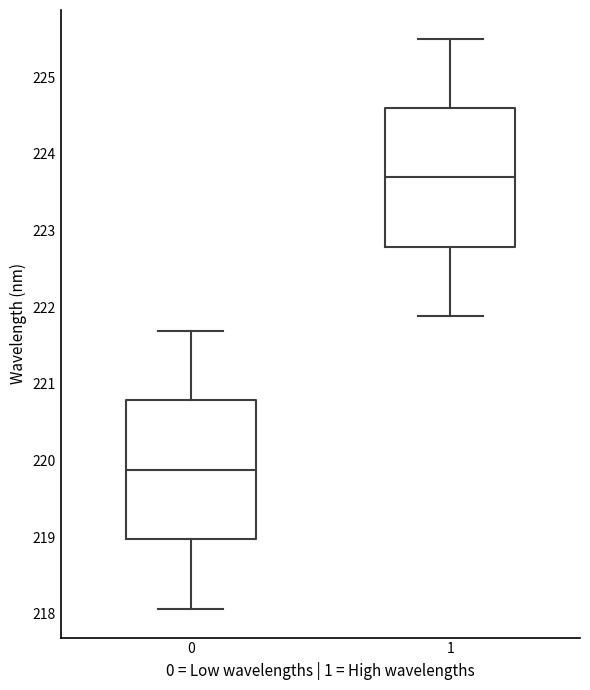

Reading left to right, transcribe this box plot: for each box, give where its median line is, the range the box spans, and where its two whiskers end, as read against the y-axis. The values are not printed on the chart, so give them approximately, as read against the axis.

0: median 219.9, box 219.0 to 220.8, whiskers 218.1 to 221.7
1: median 223.7, box 222.8 to 224.6, whiskers 221.9 to 225.5